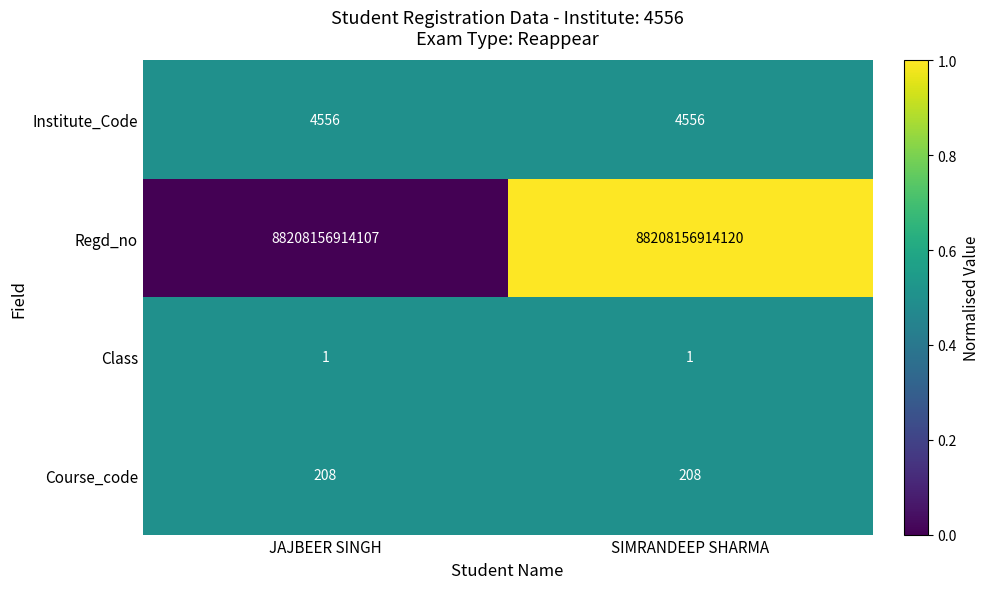

Which series has the largest total across all categories?

Regd_no